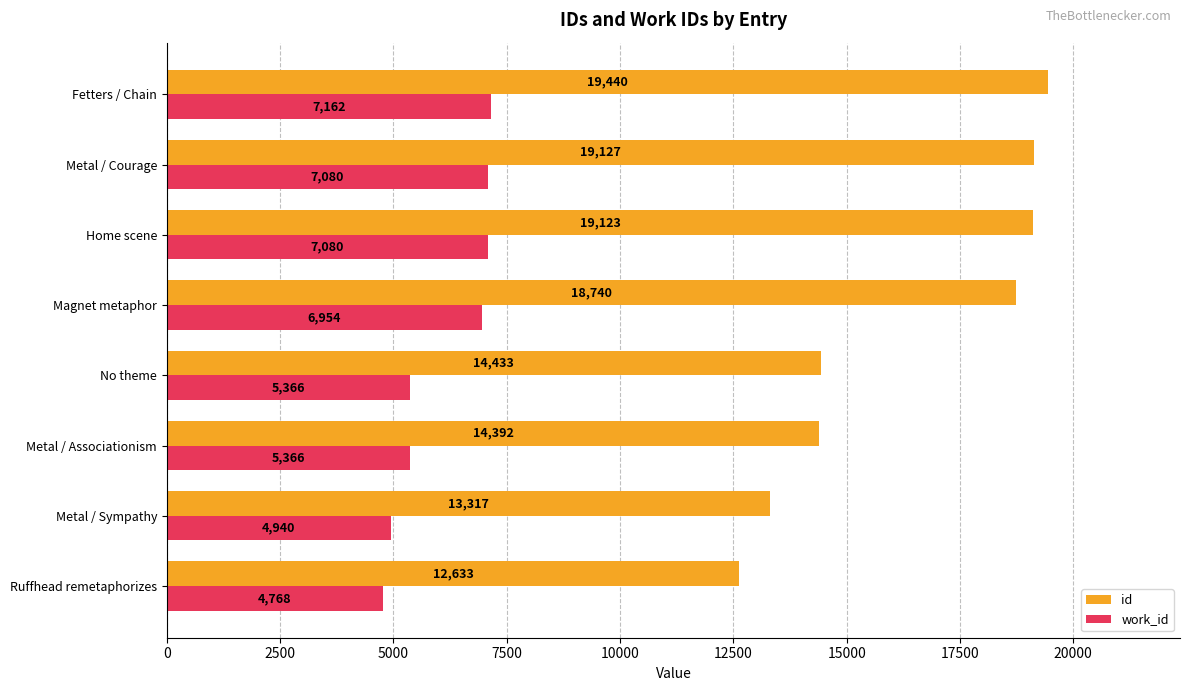

Where is id nearest to the value 16036?

No theme